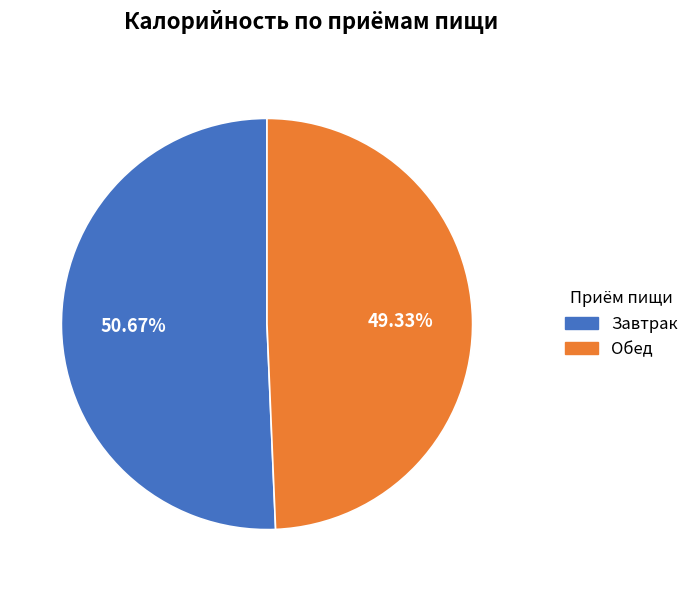

What is the smallest slice in the pie chart?

Обед